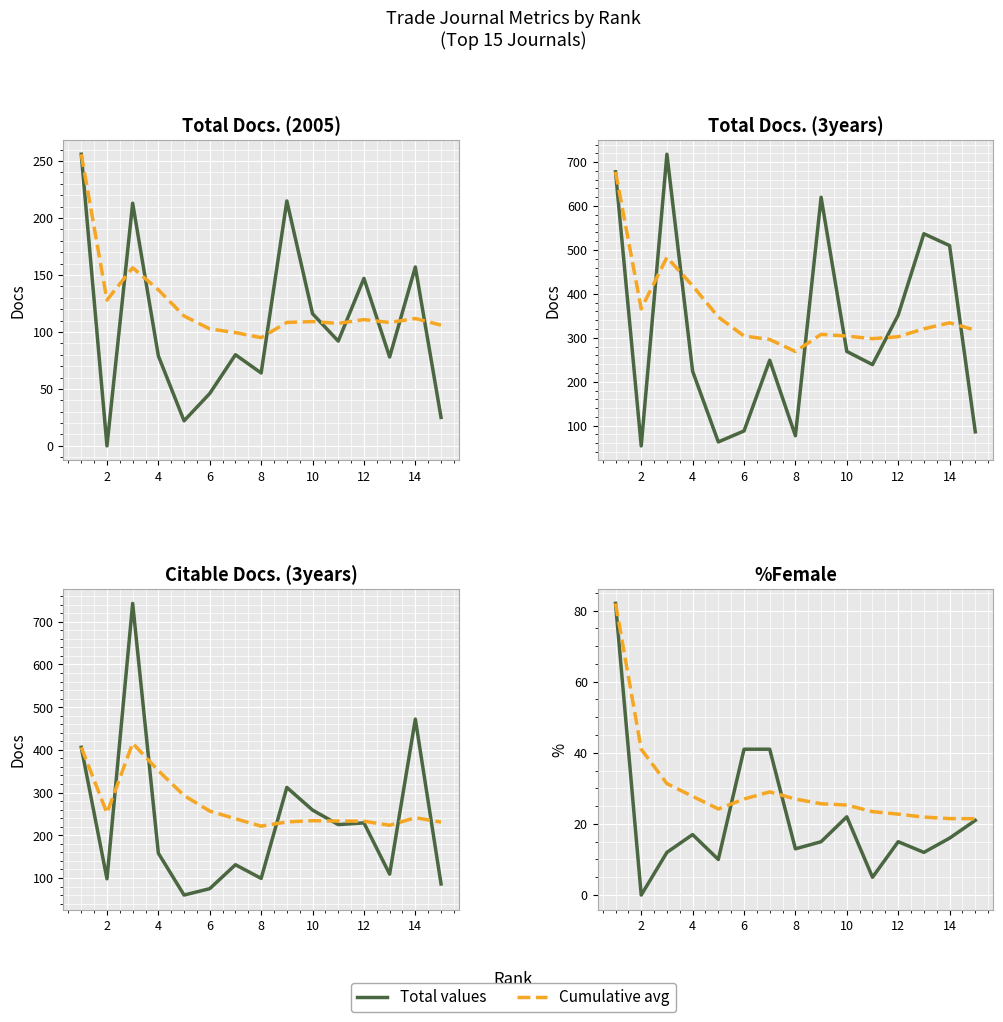

How many times do Total values and Cumulative avg cross each other?

2